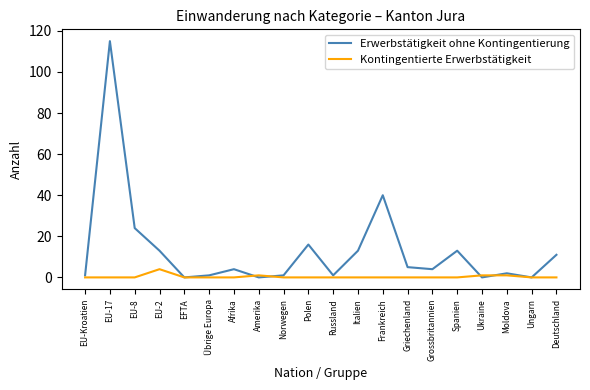

What is the highest value of the Erwerbstätigkeit ohne Kontingentierung series?

115